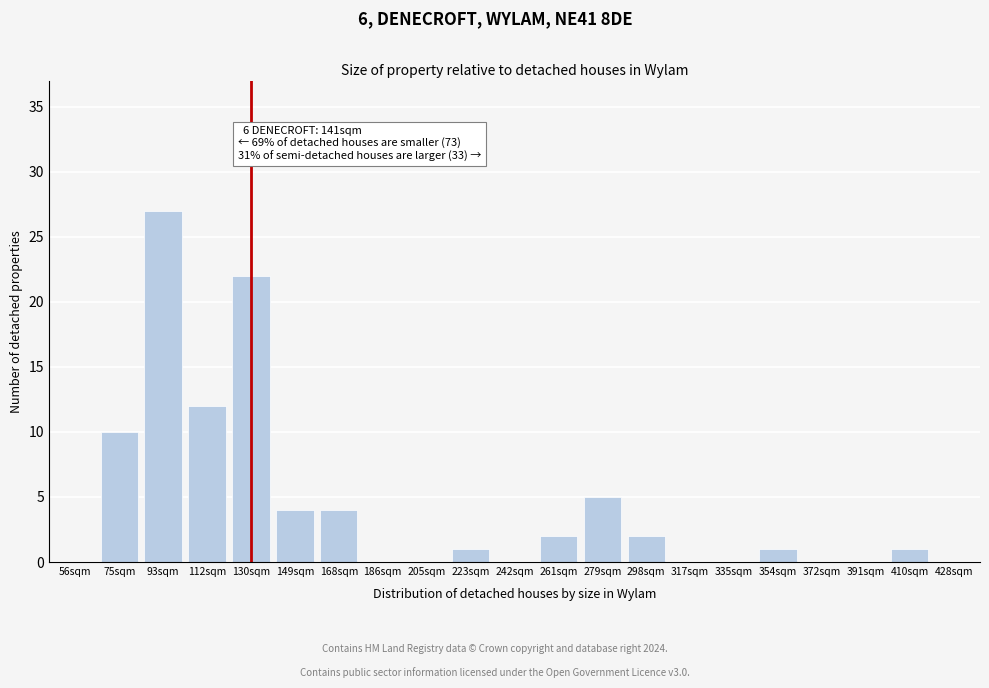

Reading right to left, extract all data points from this chart.

428sqm=0	410sqm=1	391sqm=0	372sqm=0	354sqm=1	335sqm=0	317sqm=0	298sqm=2	279sqm=5	261sqm=2	242sqm=0	223sqm=1	205sqm=0	186sqm=0	168sqm=4	149sqm=4	130sqm=22	112sqm=12	93sqm=27	75sqm=10	56sqm=0